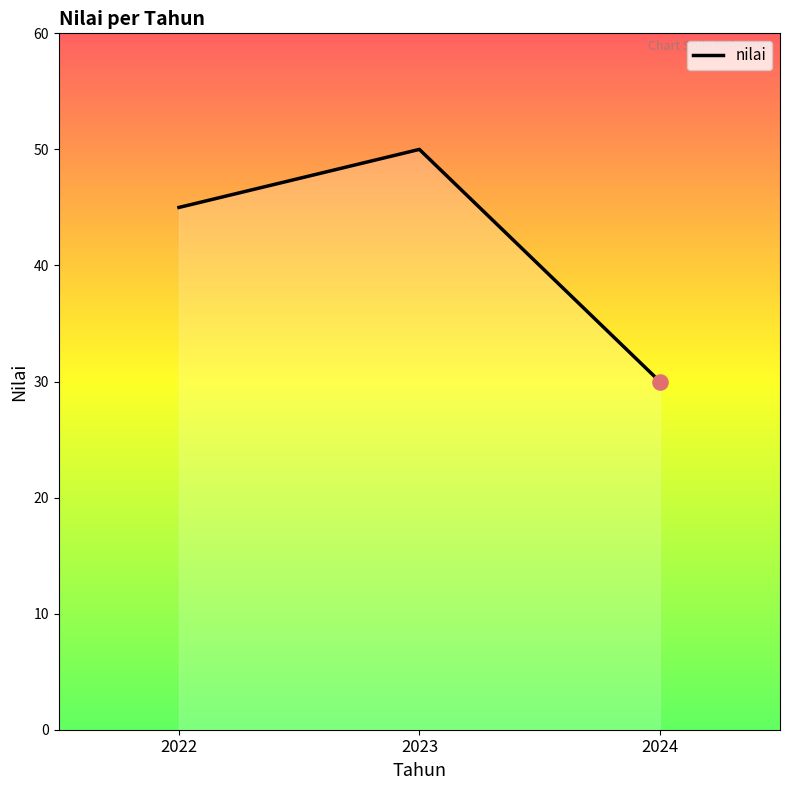

What is the change in value from 2022 to 2023?

+5